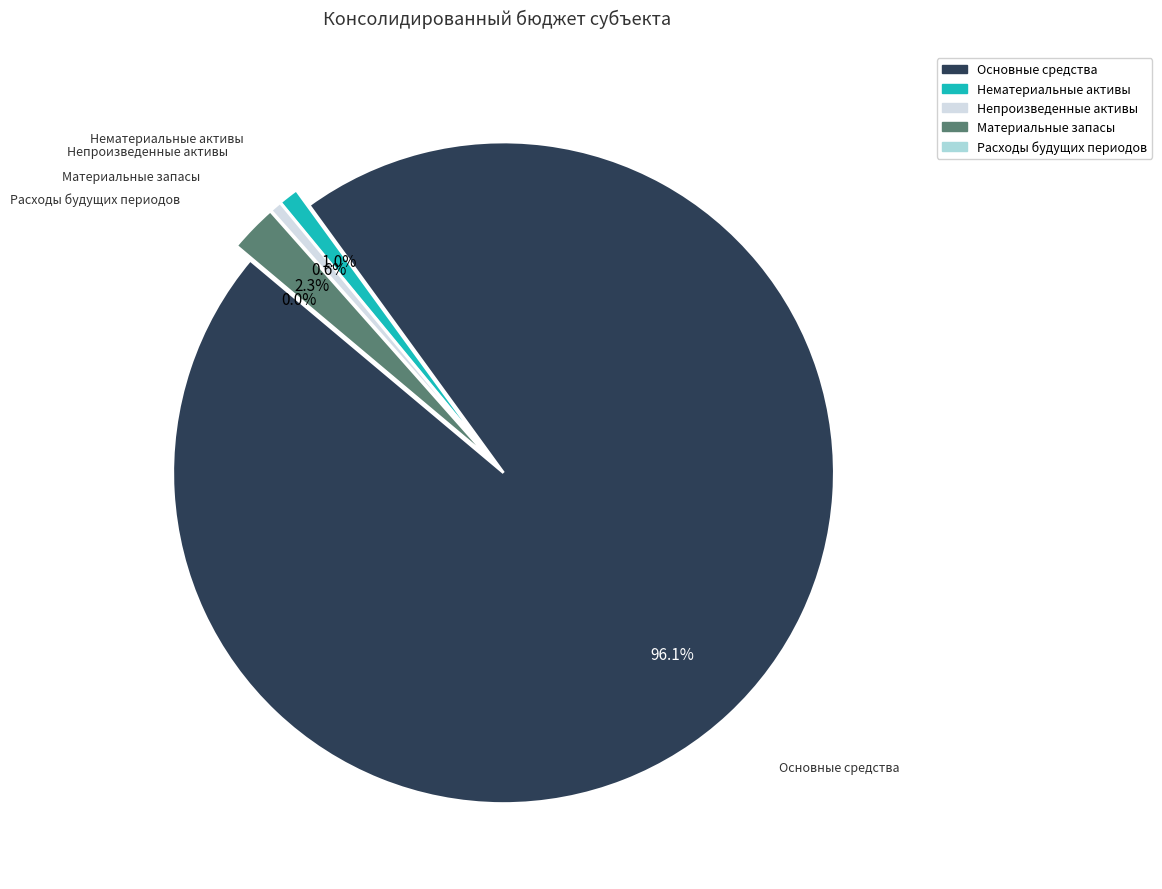

Which category has the smallest portion of the pie?

Расходы будущих периодов